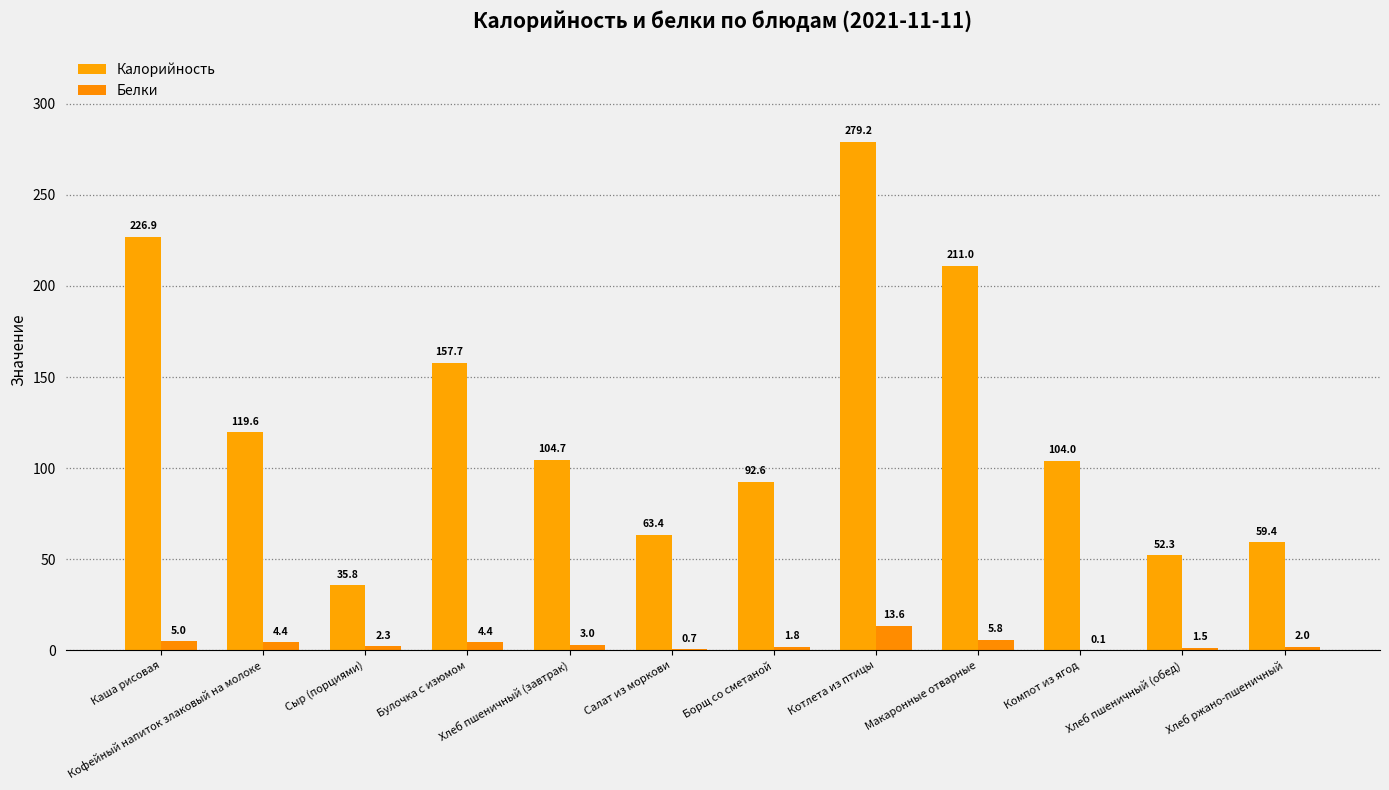

Count the number of data series in this chart.

2